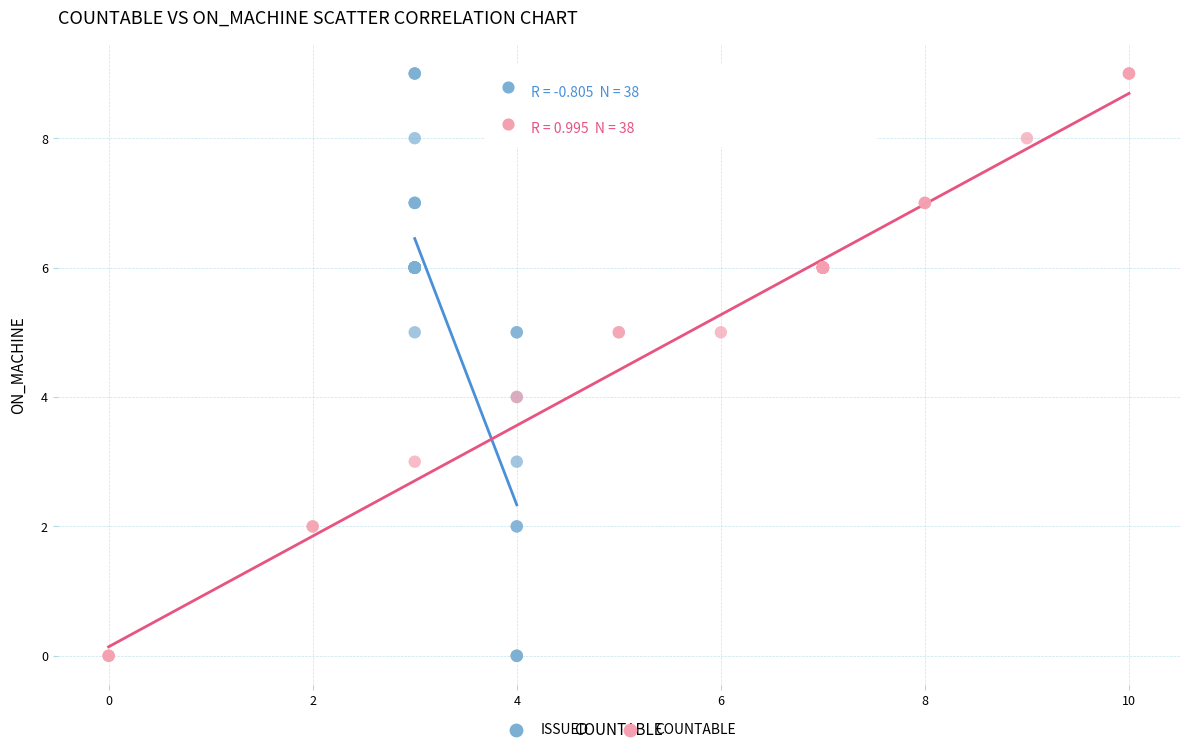

What are all the series names shown in the legend?

ISSUED, COUNTABLE